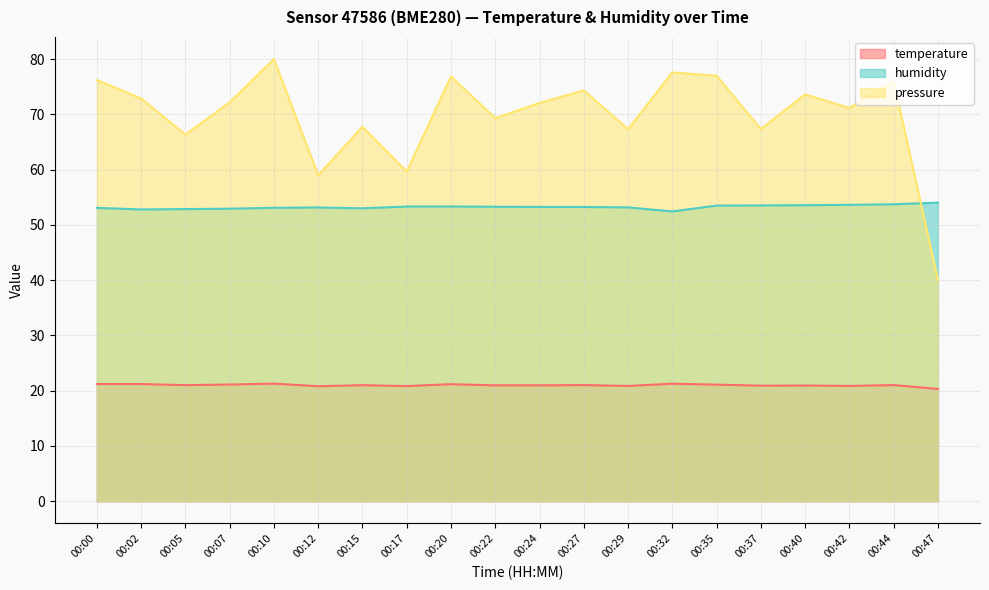

True or false: pressure_norm and humidity intersect in this chart.

True